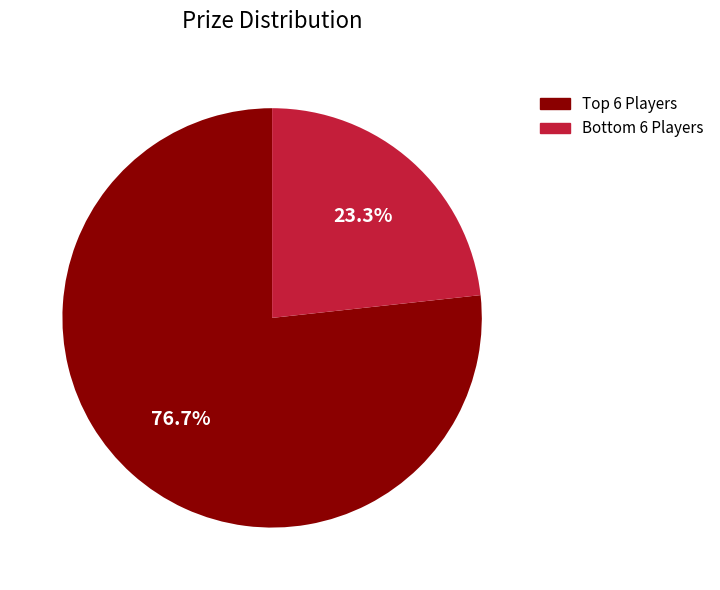

Is there a majority slice in this chart?

Yes